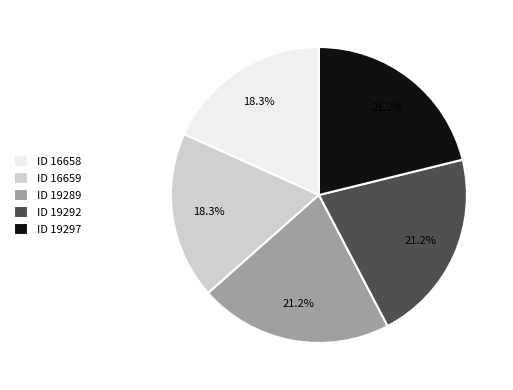

Between ID 19289 and ID 16658, which is larger?

ID 19289